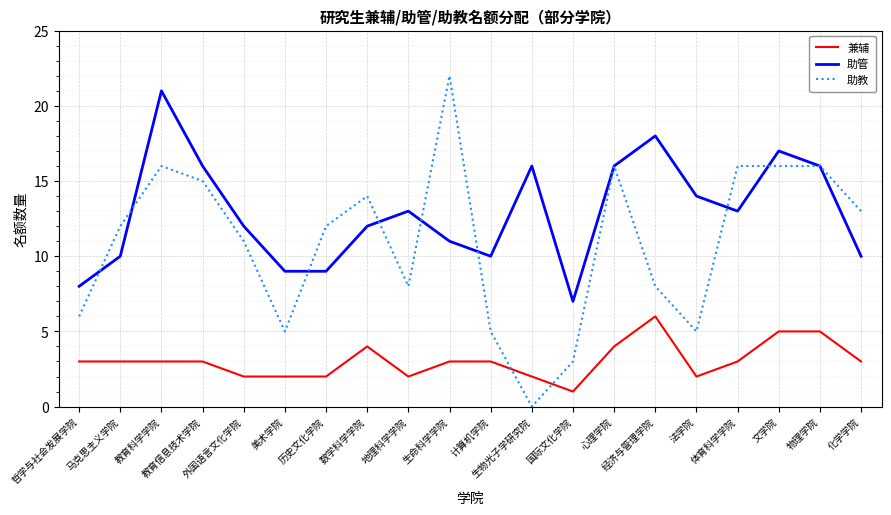

Which series has the largest total across all categories?

助管